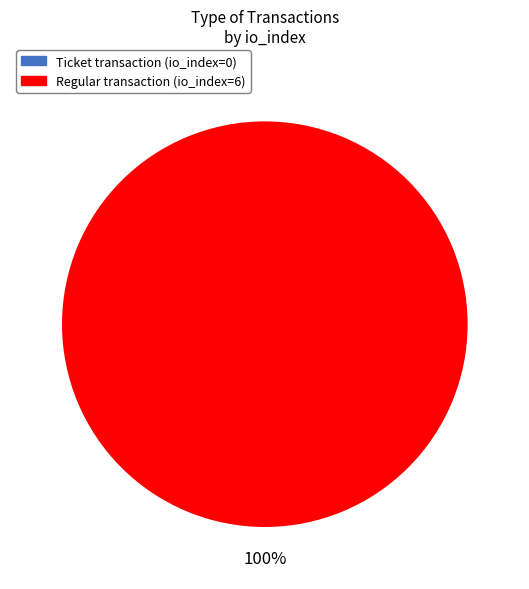

Which slice is the largest?

tx_type: Regular (io_index=6)